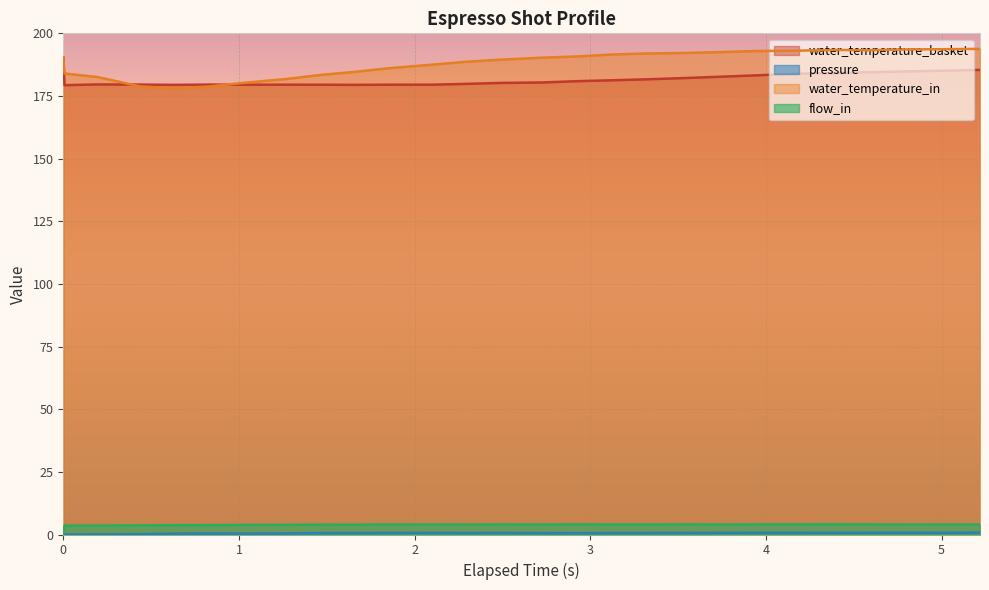

How many data points in water_temperature_in are less than 190?

13